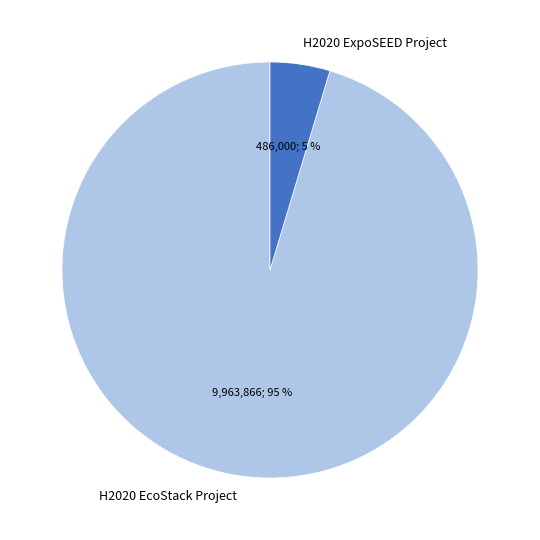

True or false: H2020 ExpoSEED Project accounts for 5% of the total.

True